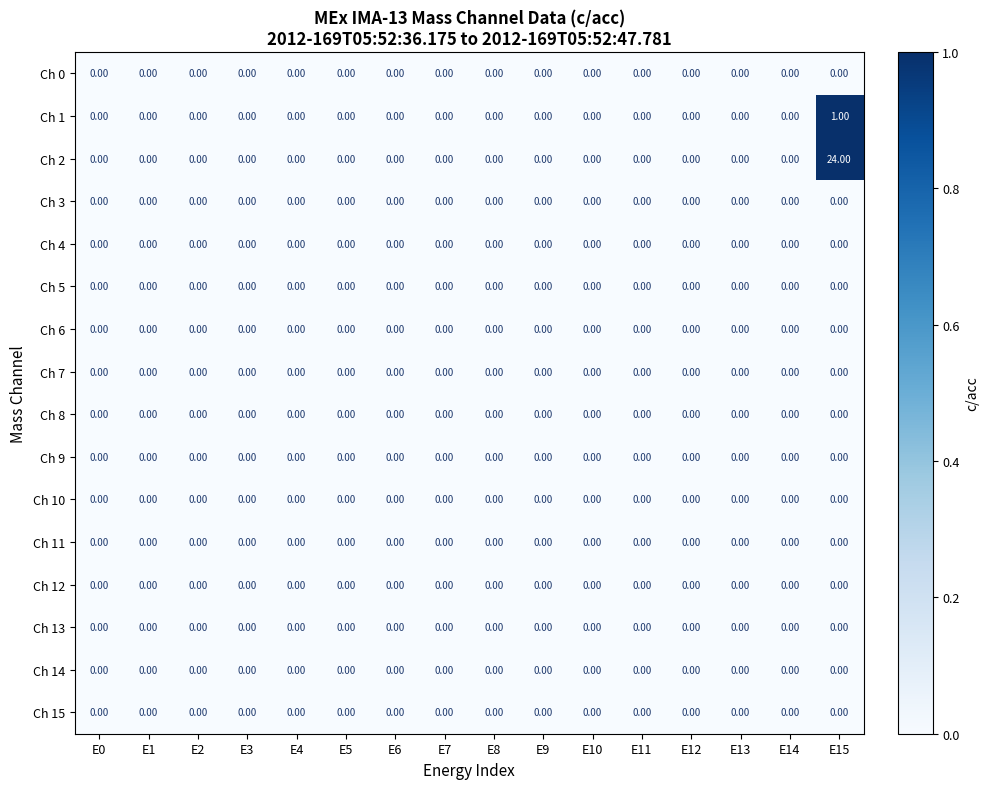

Which series has the largest total across all categories?

Ch 2